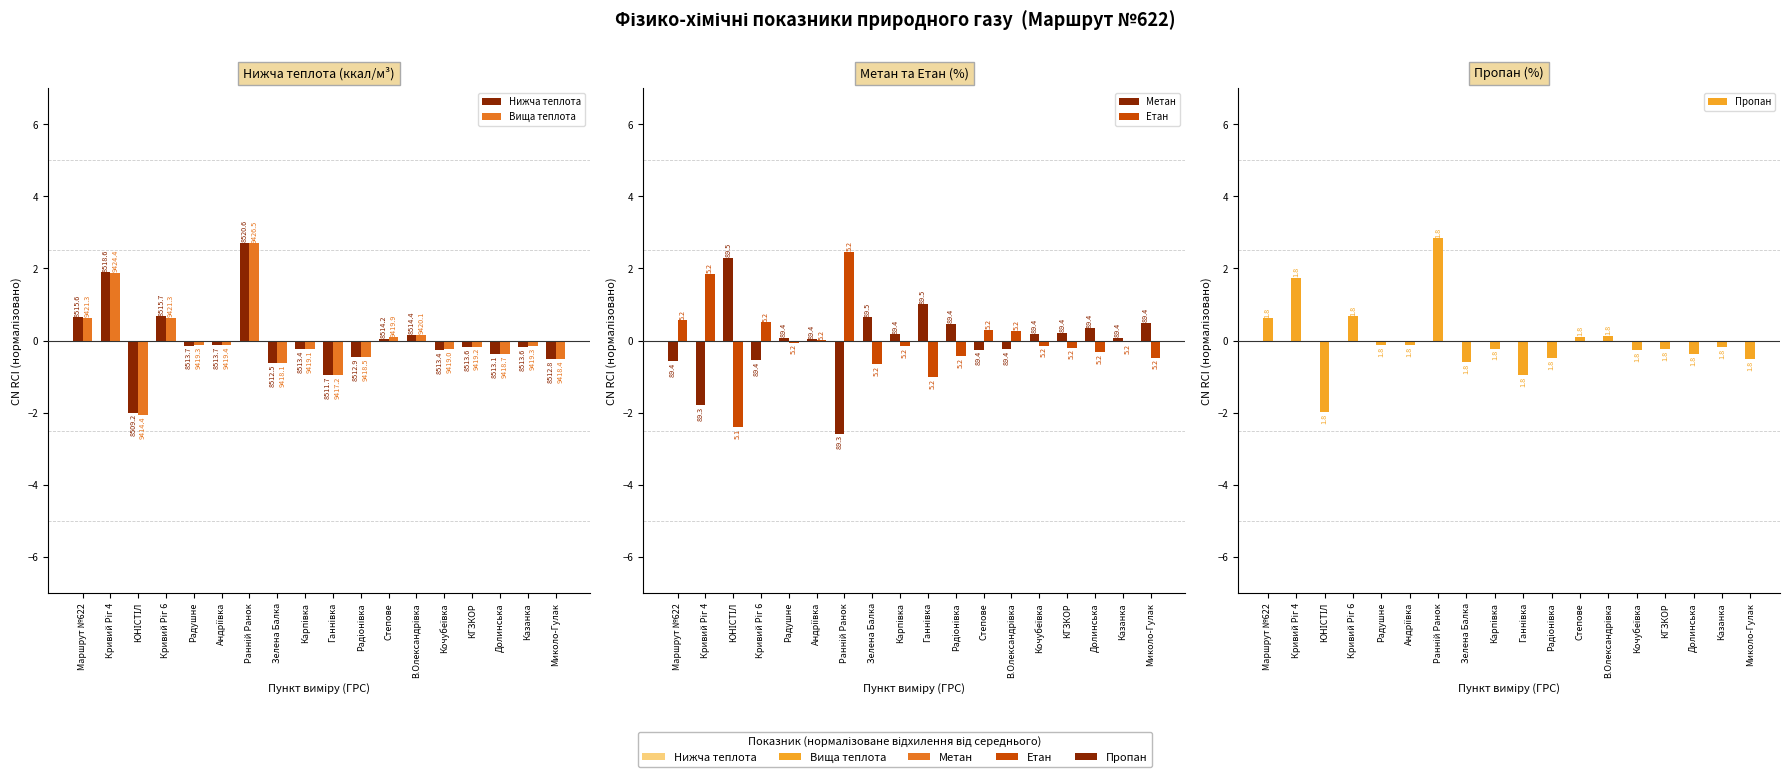

Read the Нижча теплота value at Кривий Ріг 6.

0.7